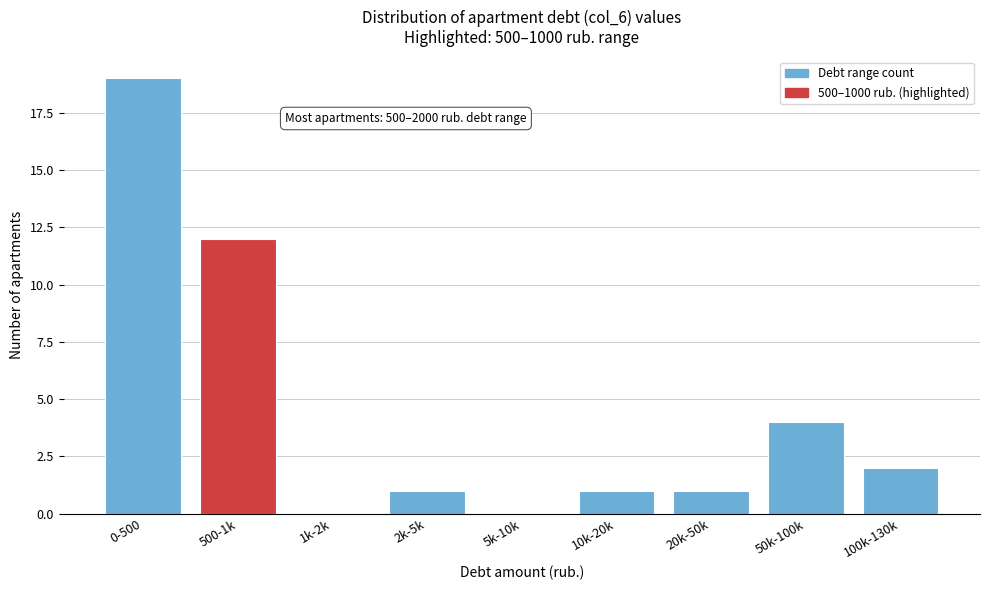

Reading left to right, transcribe all the data shown in this chart.

0-500=19	500-1k=12	1k-2k=0	2k-5k=1	5k-10k=0	10k-20k=1	20k-50k=1	50k-100k=4	100k-130k=2